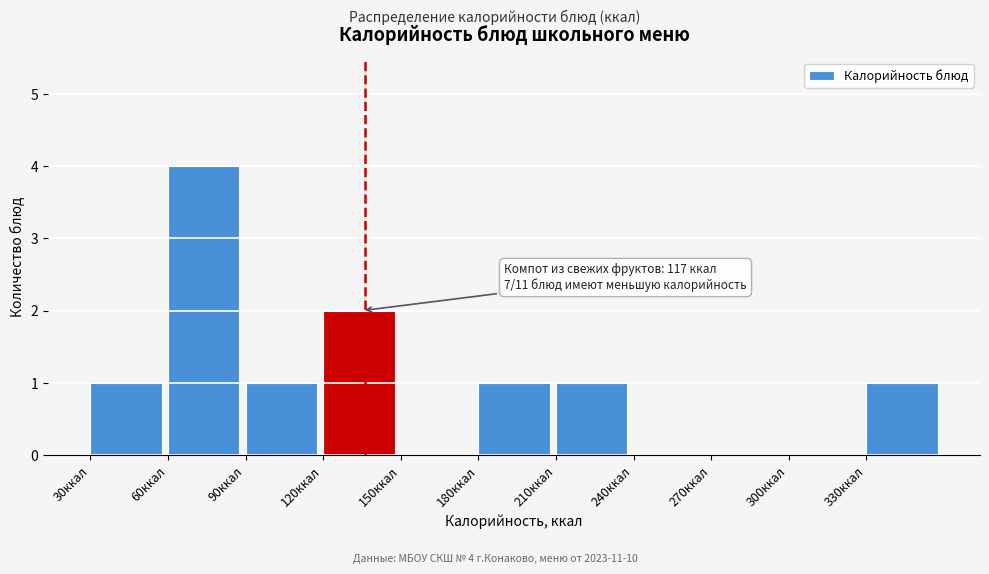

Reading left to right, transcribe all the data shown in this chart.

30ккал=1	60ккал=4	90ккал=1	120ккал=2	150ккал=0	180ккал=1	210ккал=1	240ккал=0	270ккал=0	300ккал=0	330ккал=1